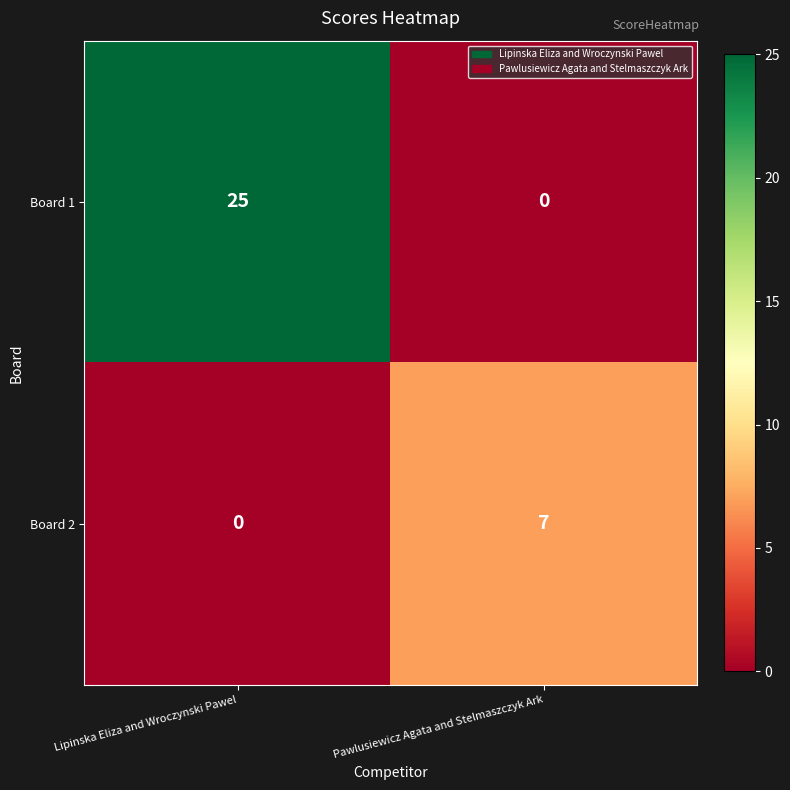

List the series in order of their overall mean, highest first.

Board 1, Board 2